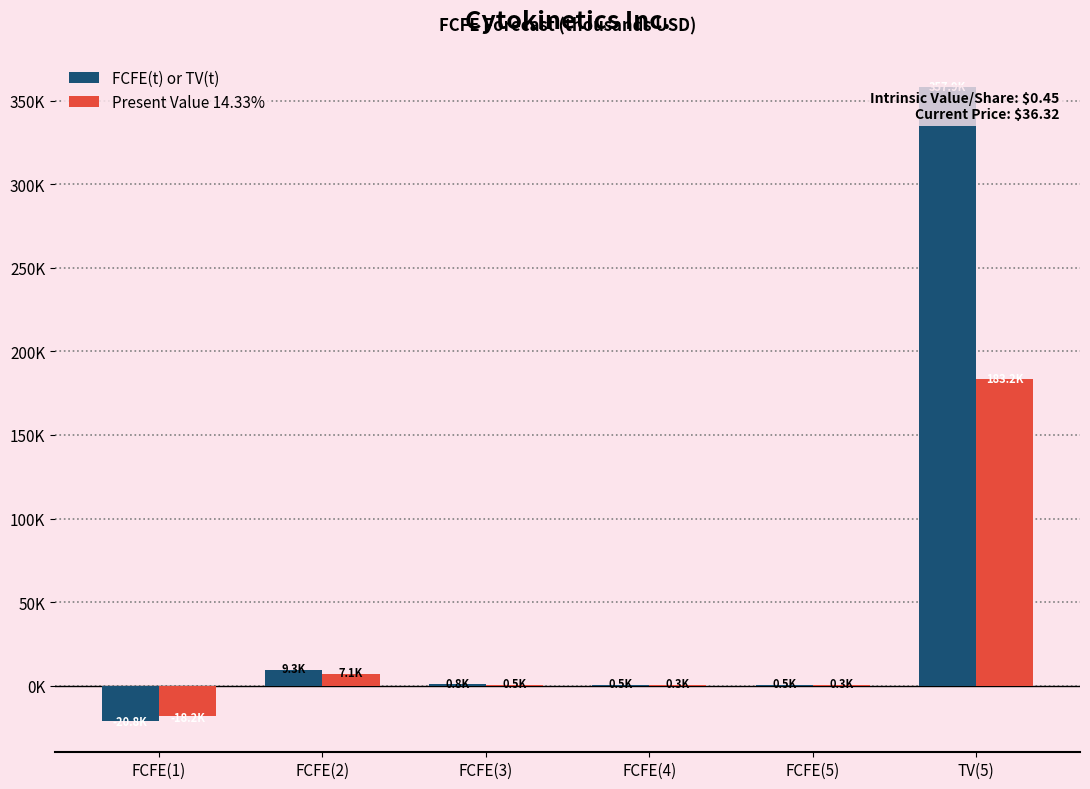

What are all the series names shown in the legend?

FCFE(t) or TV(t), Present Value 14.33%